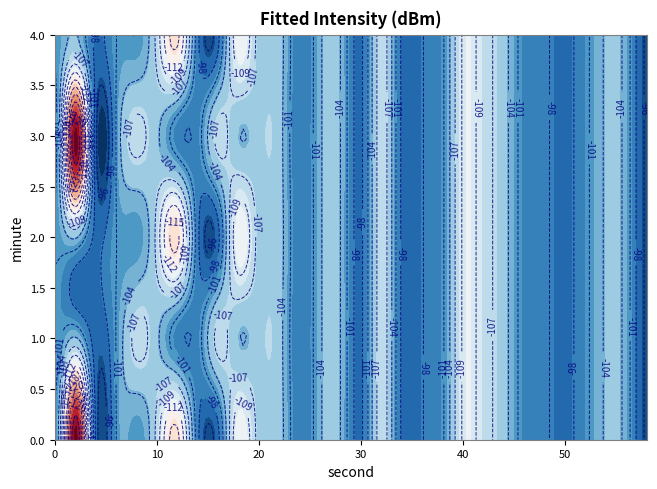

What is the difference between the second highest and minimum values in the 0 series?

33.8